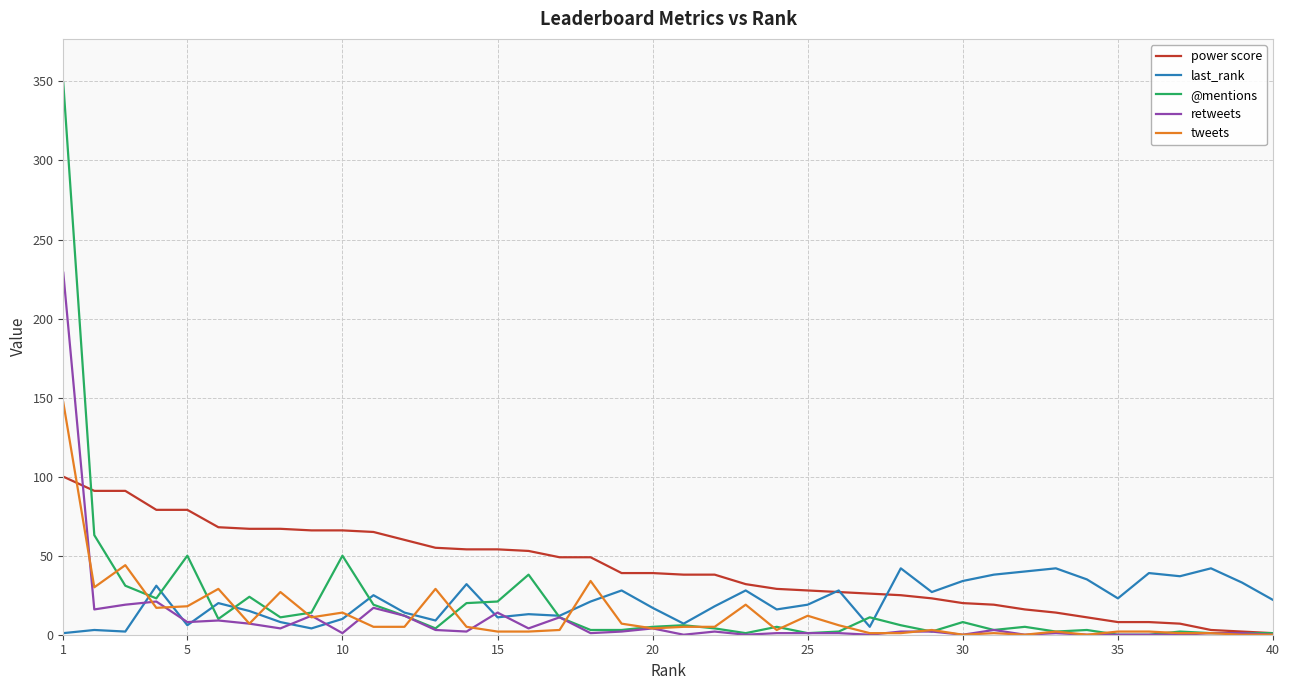

What is the greatest value displayed?

349